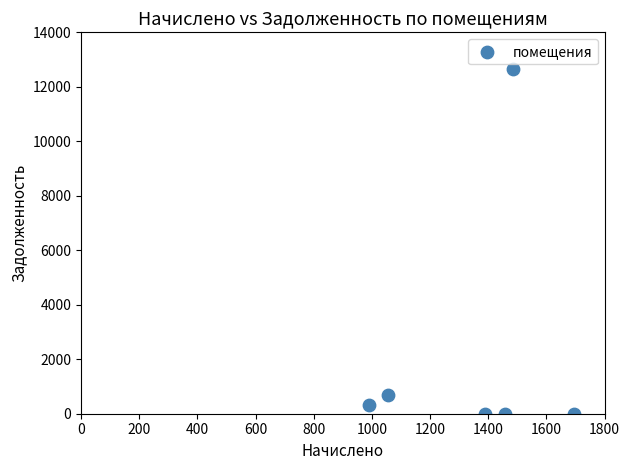

What is the range of Y values (max minus min)?

12644.4